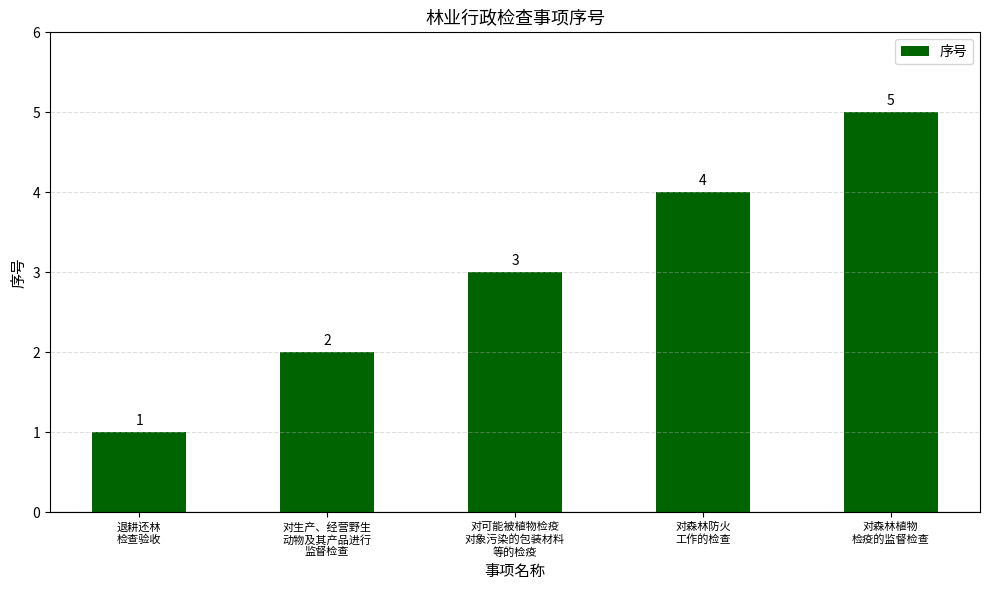

At which category does the chart reach its minimum across all series?

退耕还林
检查验收